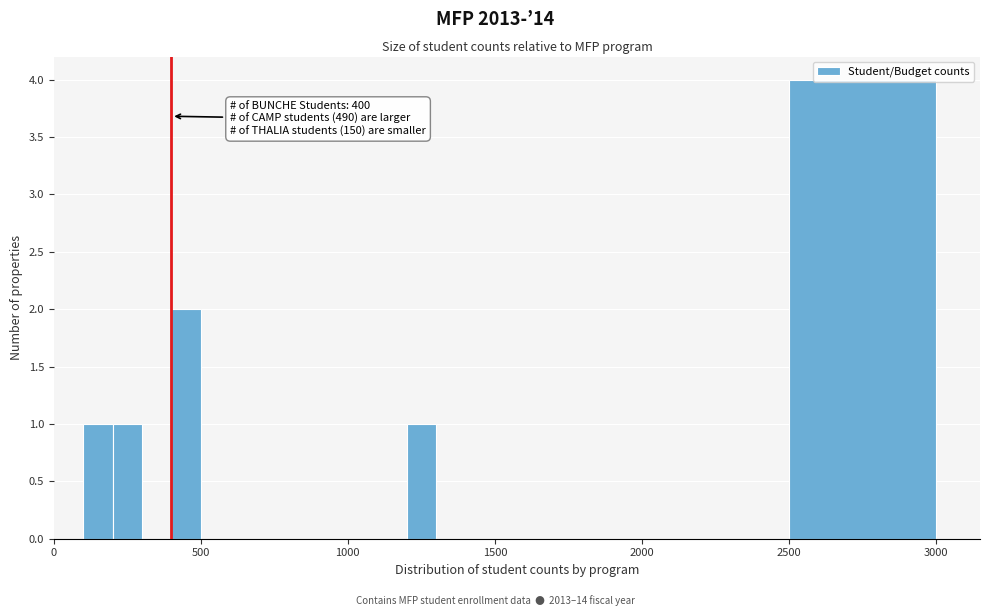

Read against the x-axis, roughly where is the centre of the tallest bar?

2750